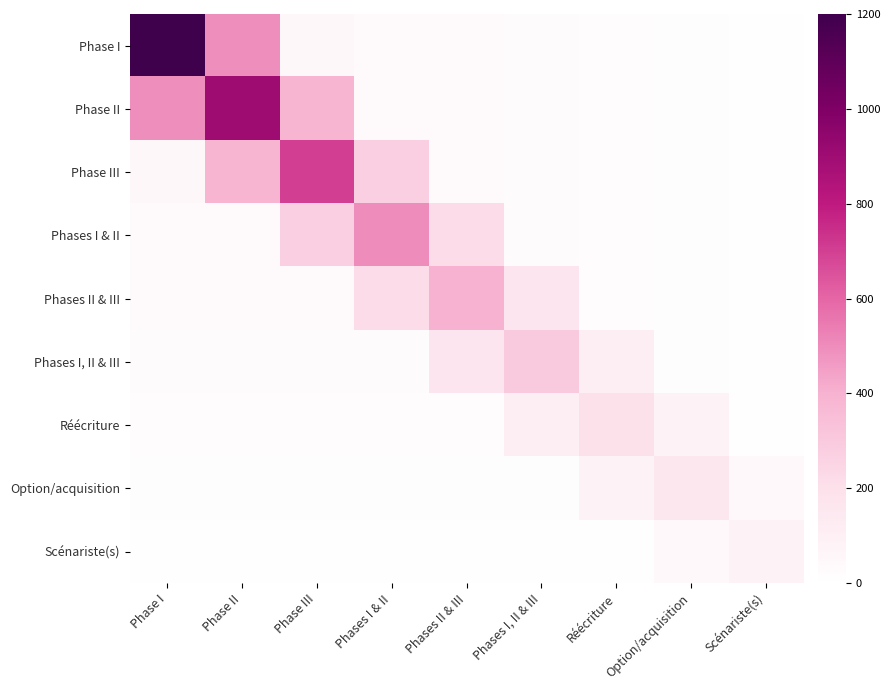

Which has a higher value, Phase III or Phases I, II & III?

Phase III